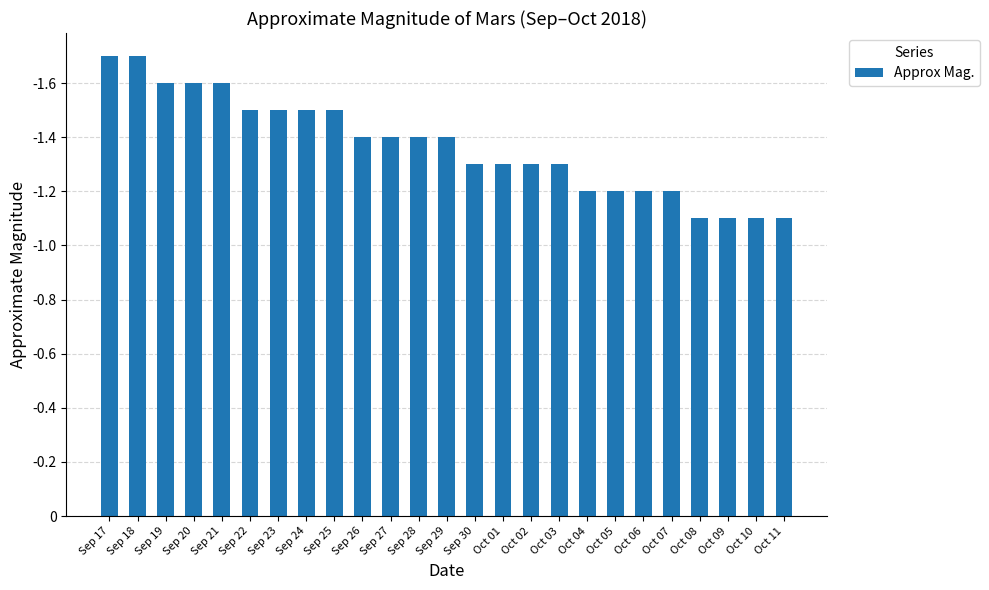

The chart shows a value of 0.7 at Sep 29. True or false?

False